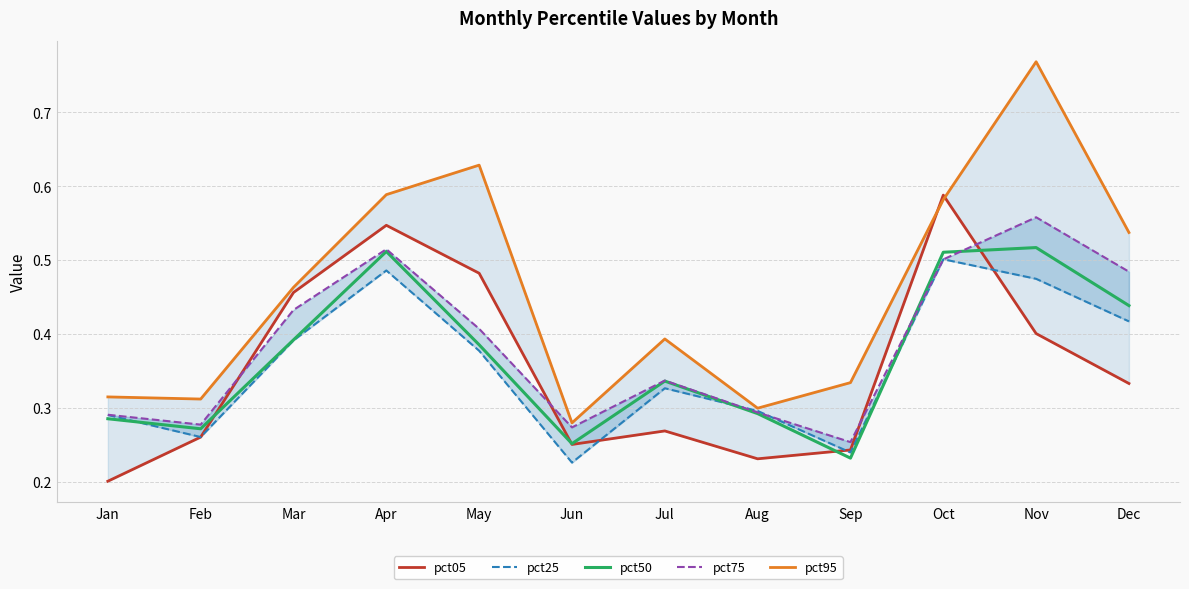

How many pct75 values are between 0 and 1?

12